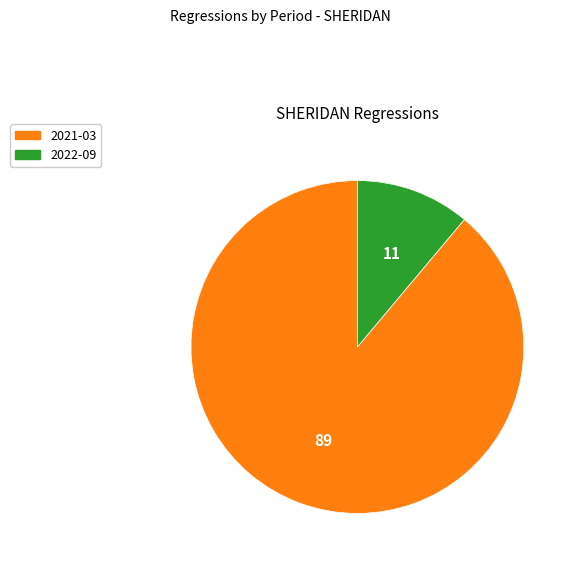

Is there a majority slice in this chart?

Yes